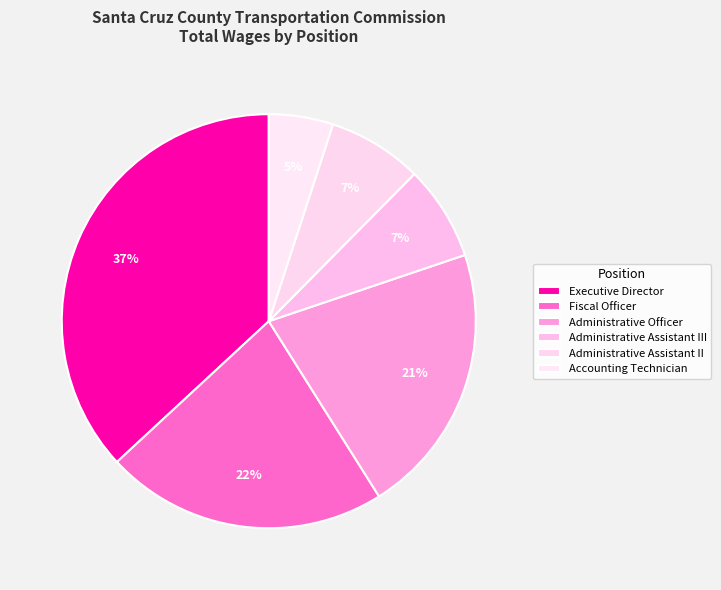

Is it true that Administrative Assistant II is 1% of the pie?

False